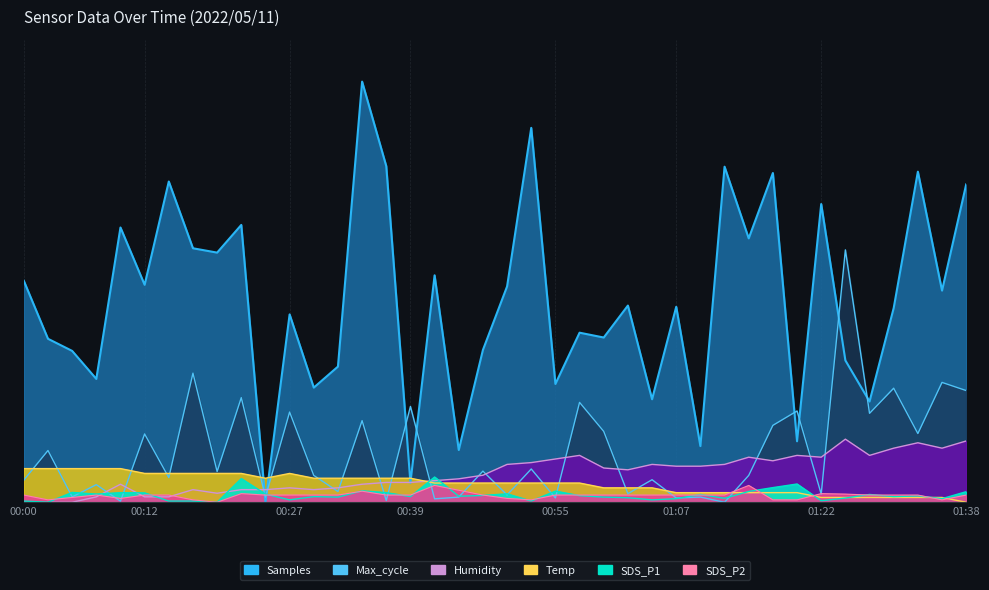

What is the value of the Samples point at the 26th from the left?

467.6